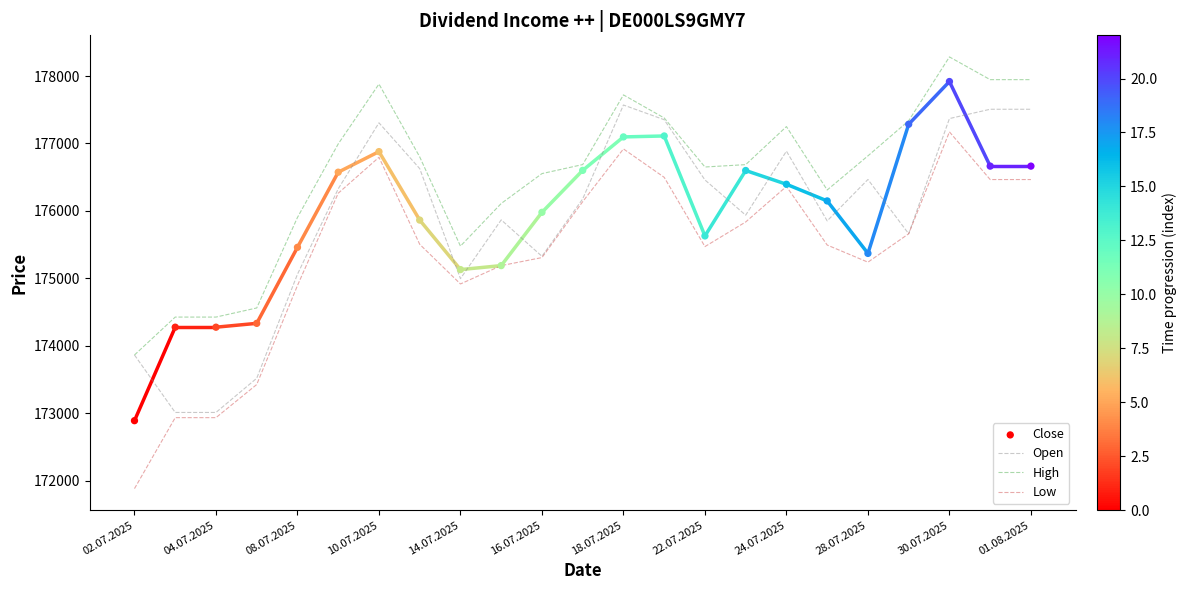

Is it true that Open equals 105641 at 10.07.2025?

False